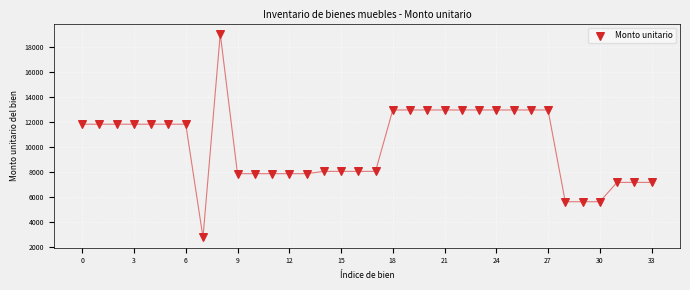

What is the range of Y values (max minus min)?

16277.1